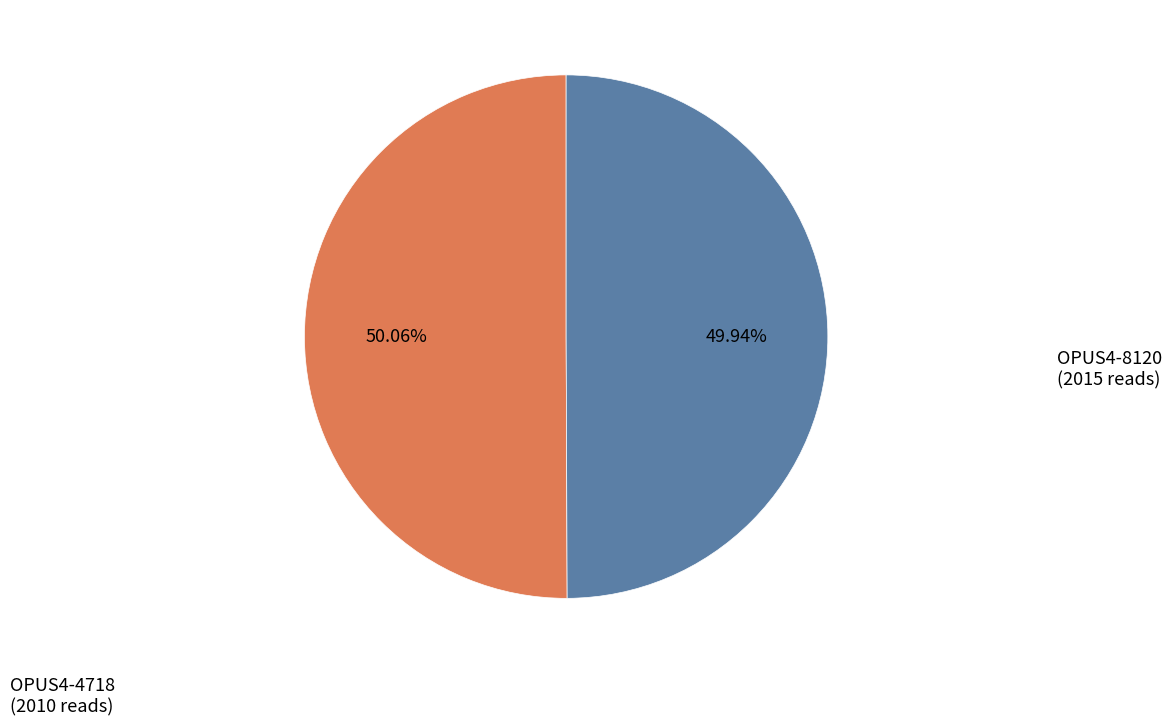

True or false: OPUS4-8120 accounts for 62% of the total.

False